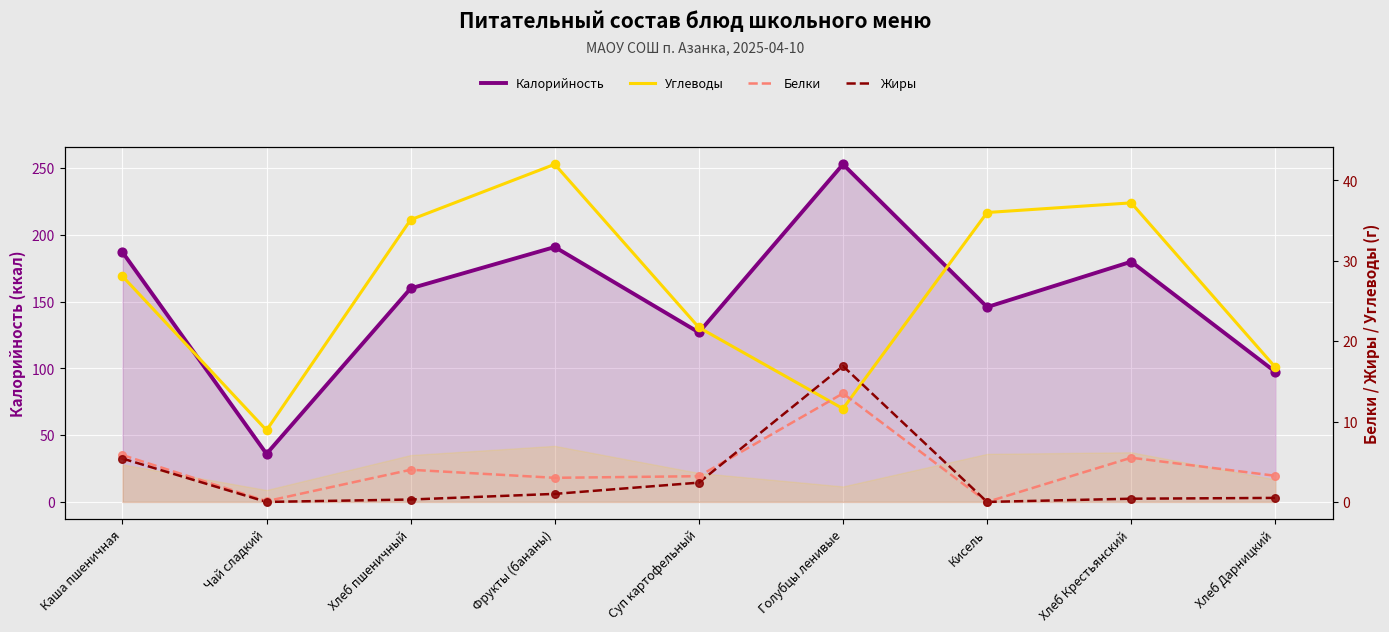

What is the total value across all series at Хлеб Дарницкий?

118.0